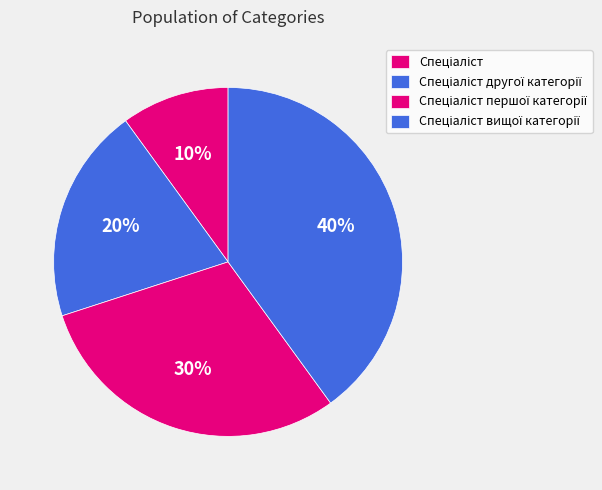

Count the number of slices in the pie.

4